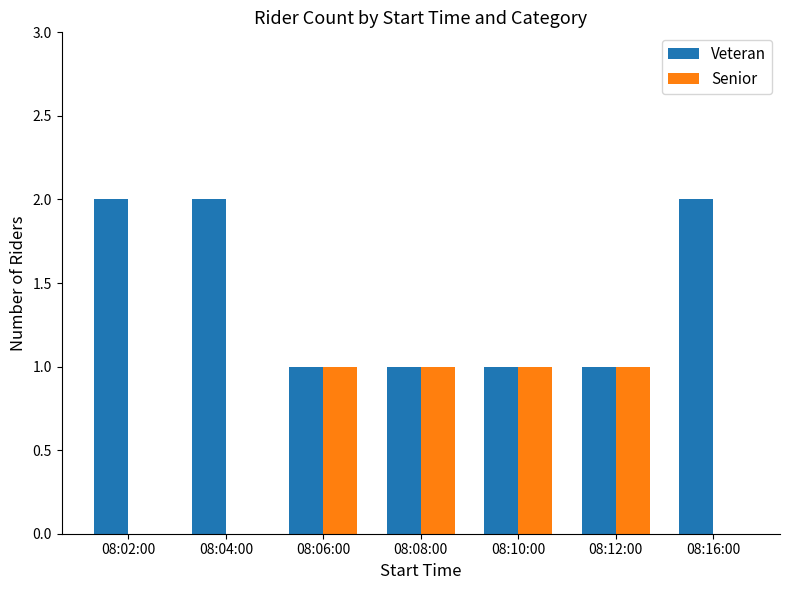

Is it true that Senior equals 1 at 08:12:00?

True